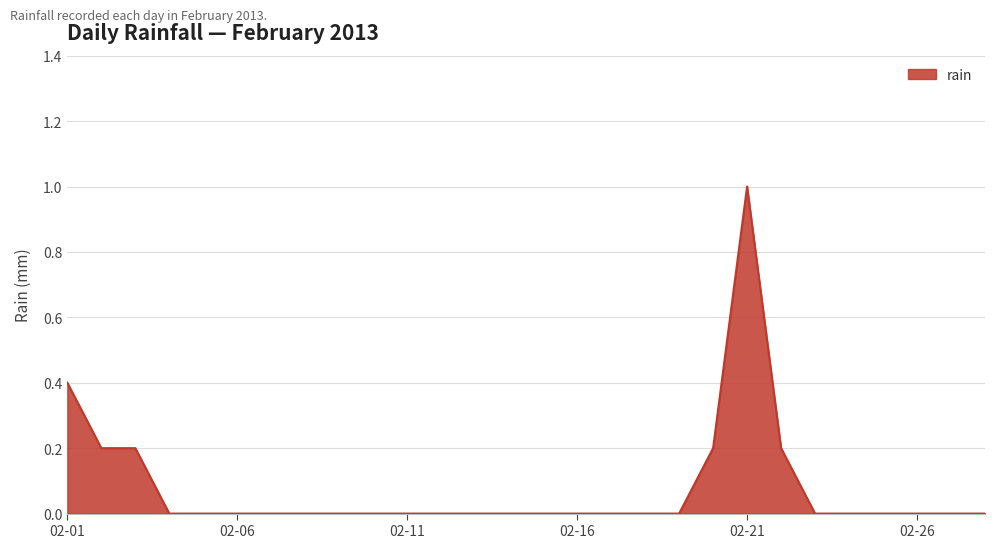

What is the maximum value shown in the chart?

1.0